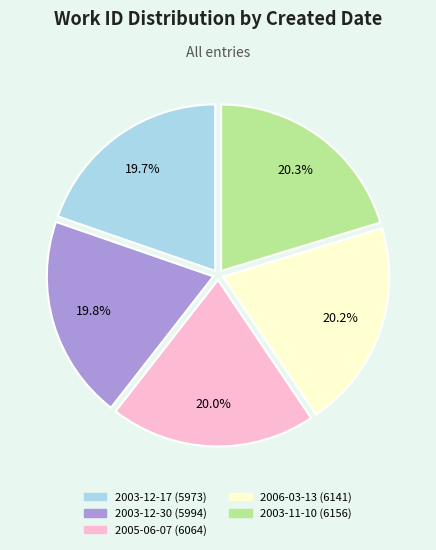

Count the number of slices in the pie.

5